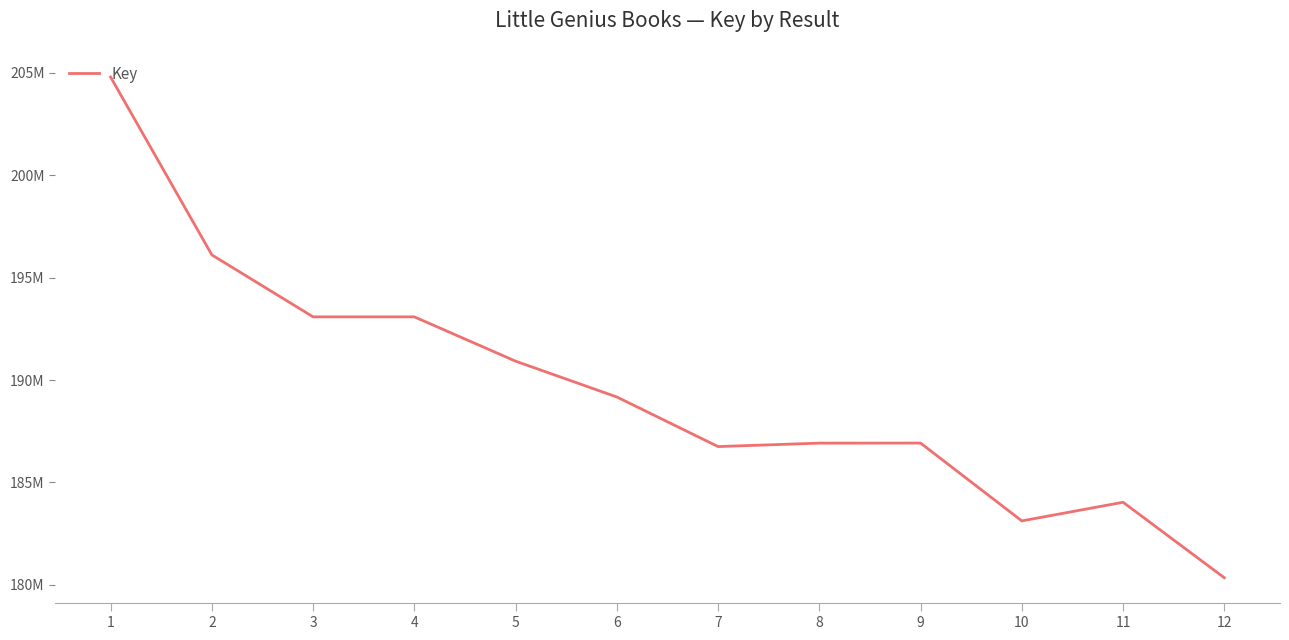

What is the ratio of the value at 12 to the value at 10?

1.0